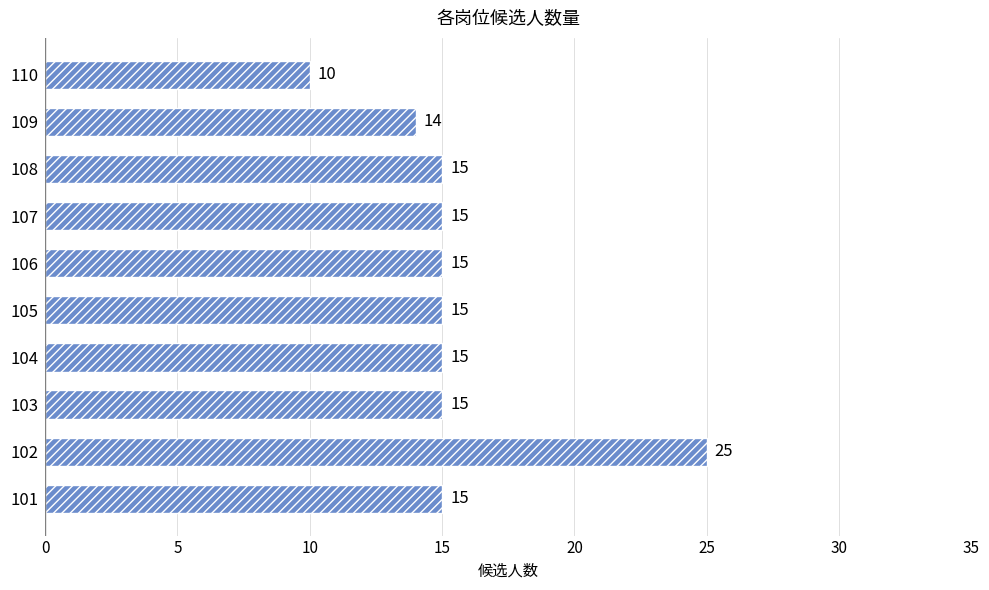

What is the smallest value displayed?

10